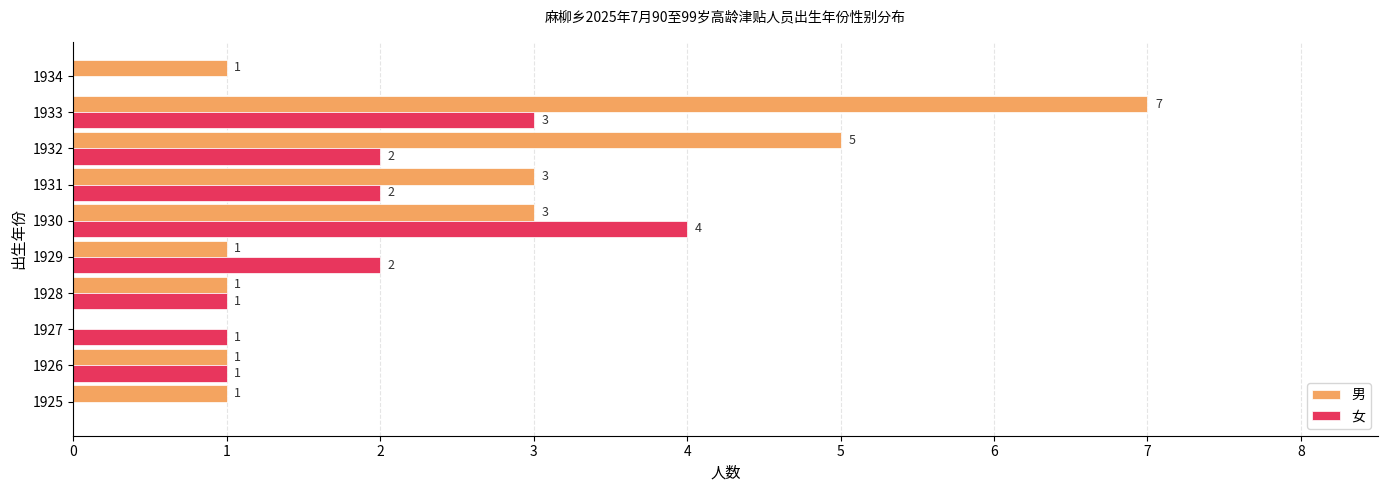

True or false: 男 has a value of 1 at 1934.

True